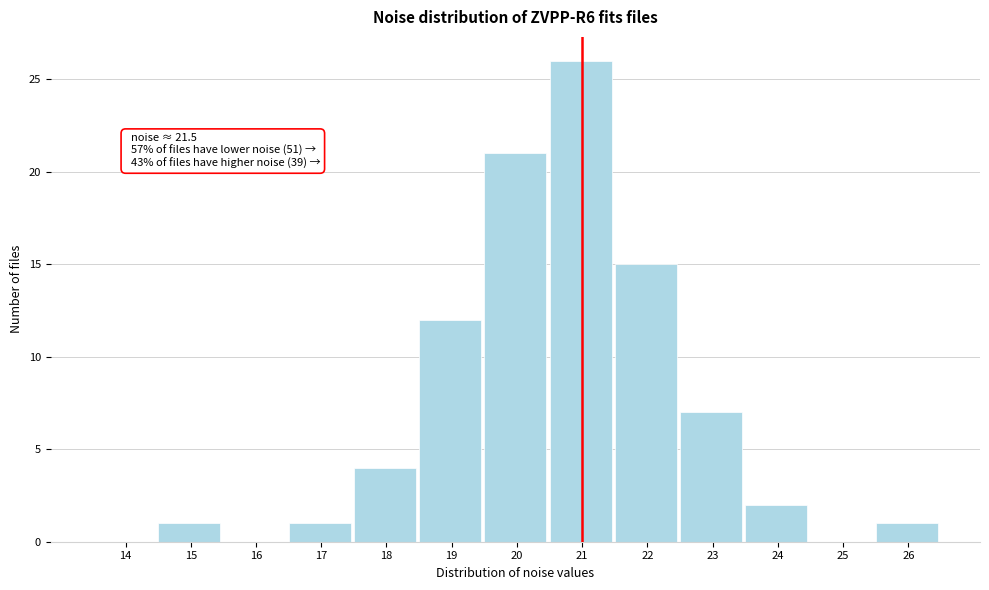

Reading left to right, transcribe all the data shown in this chart.

14=0	15=1	16=0	17=1	18=4	19=12	20=21	21=26	22=15	23=7	24=2	25=0	26=1